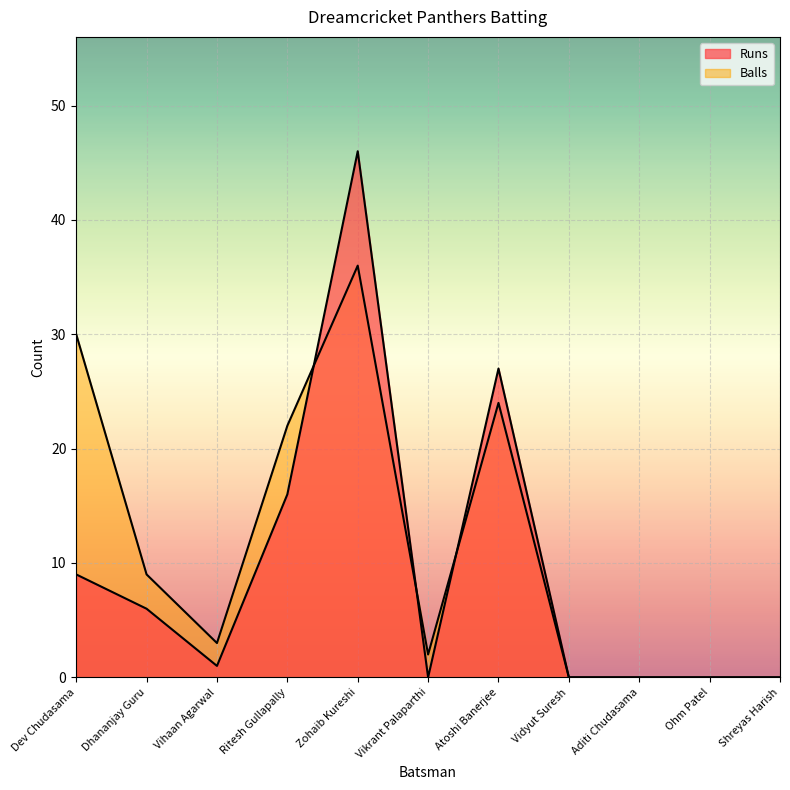

Where is the first local minimum for Runs?

Vihaan Agarwal